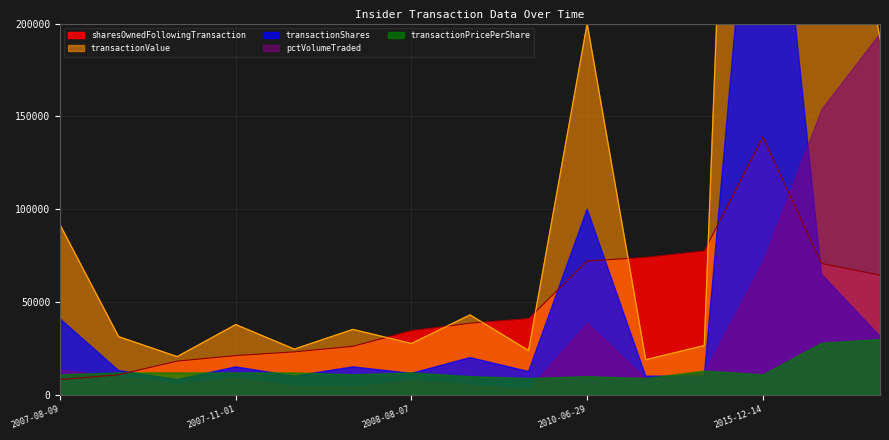

At how many categories does at least one series exceed 497792?

1